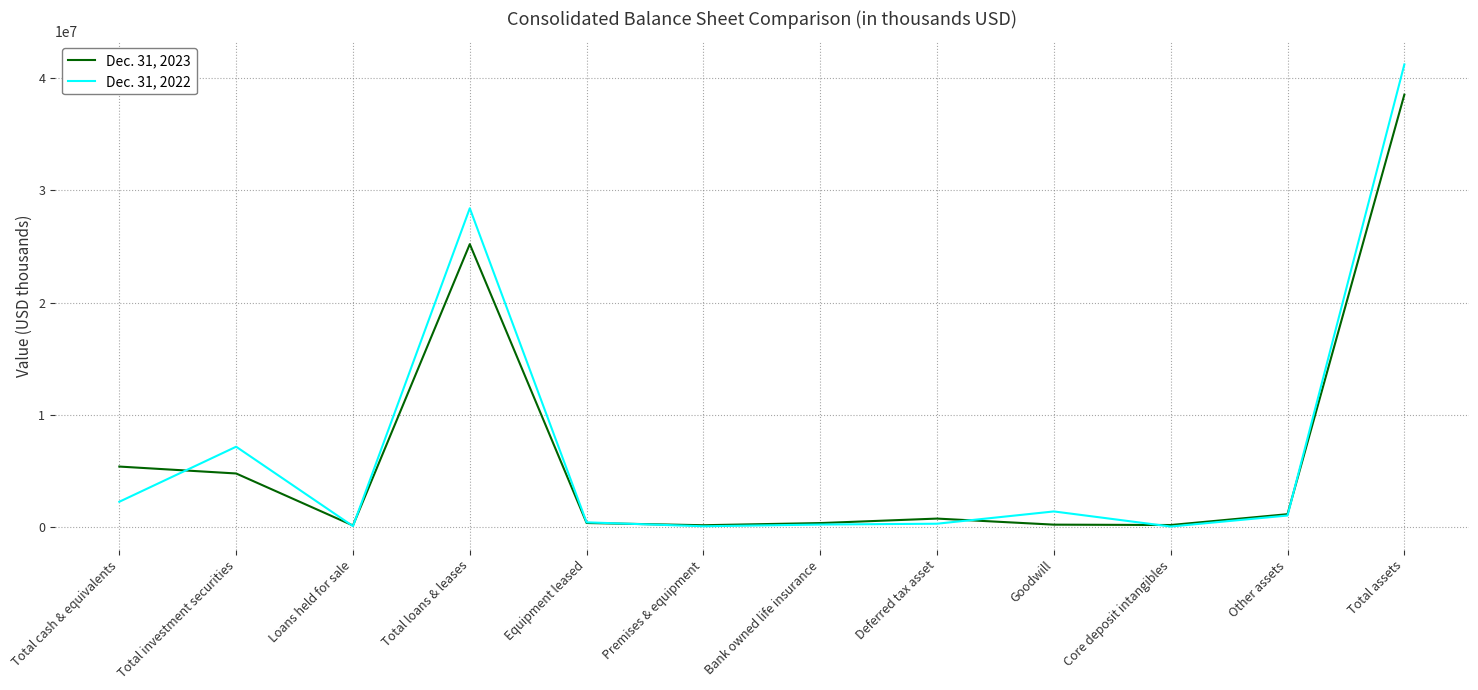

Rank the series at Bank owned life insurance from lowest to highest value.

Dec. 31, 2022, Dec. 31, 2023